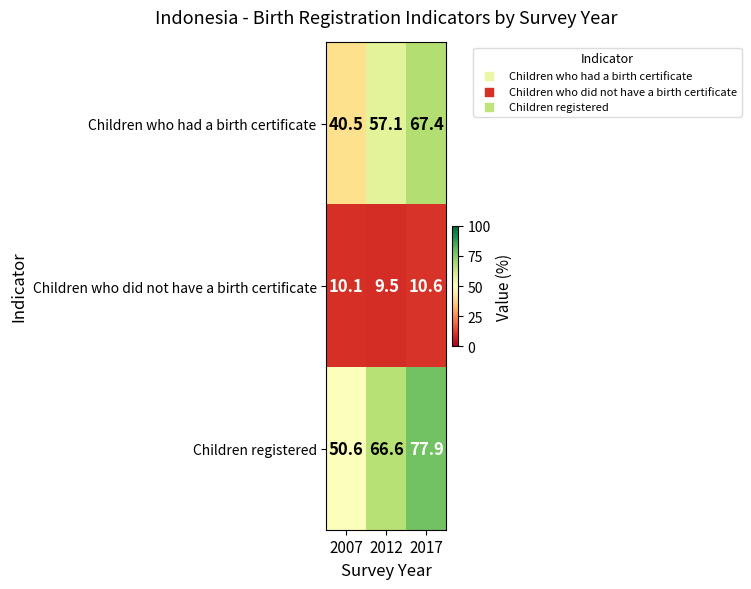

At which label is Children who had a birth certificate closest to 53?

2012